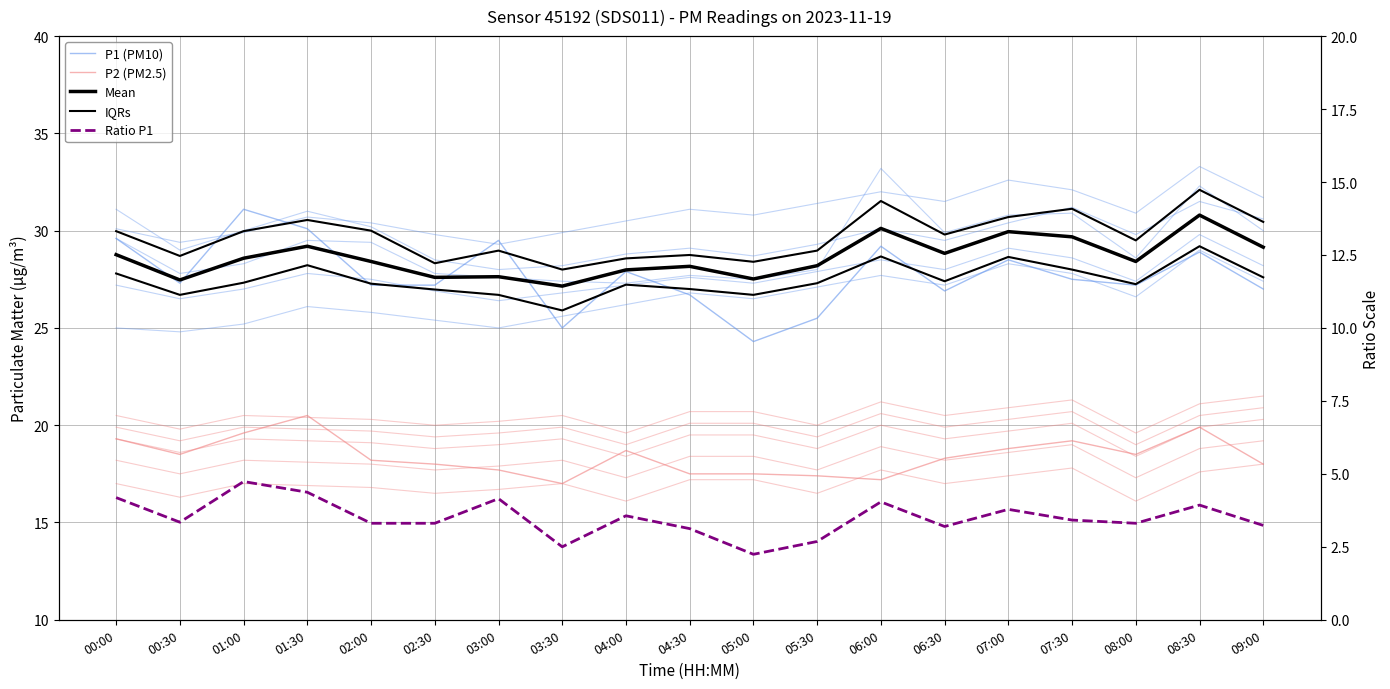

After their last crossing, which series has the higher values: P1 (PM10) or IQRs?

IQRs